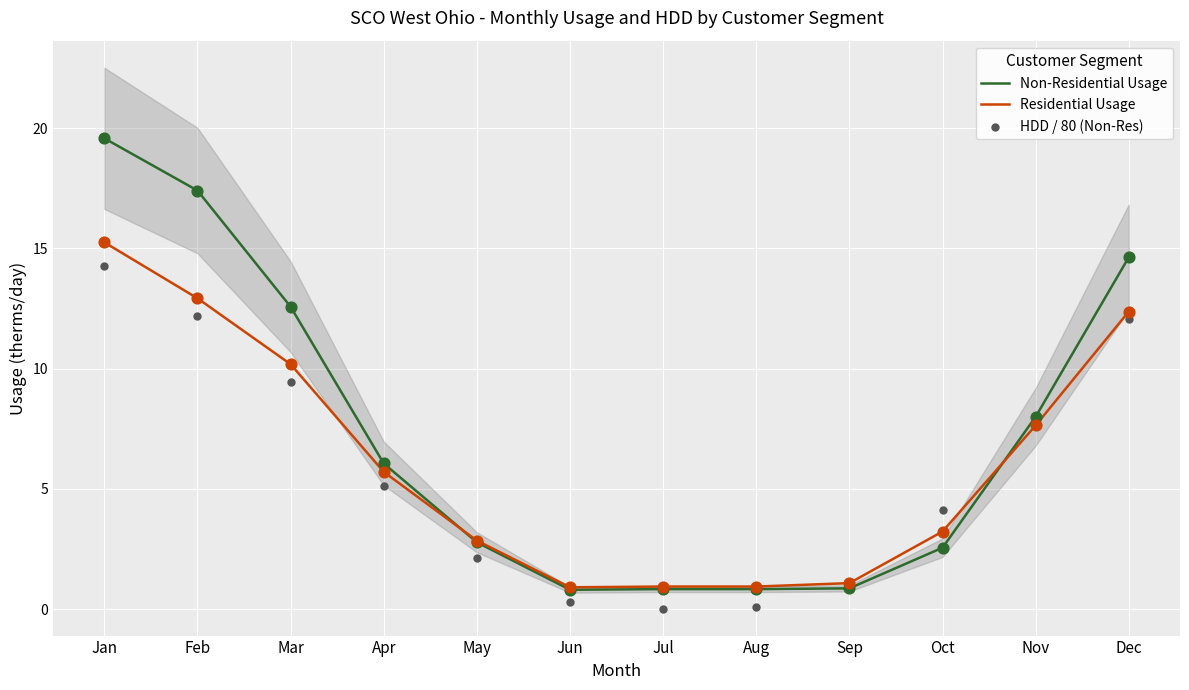

Which series reaches the minimum Y coordinate?

HDD / 80 (Non-Res)